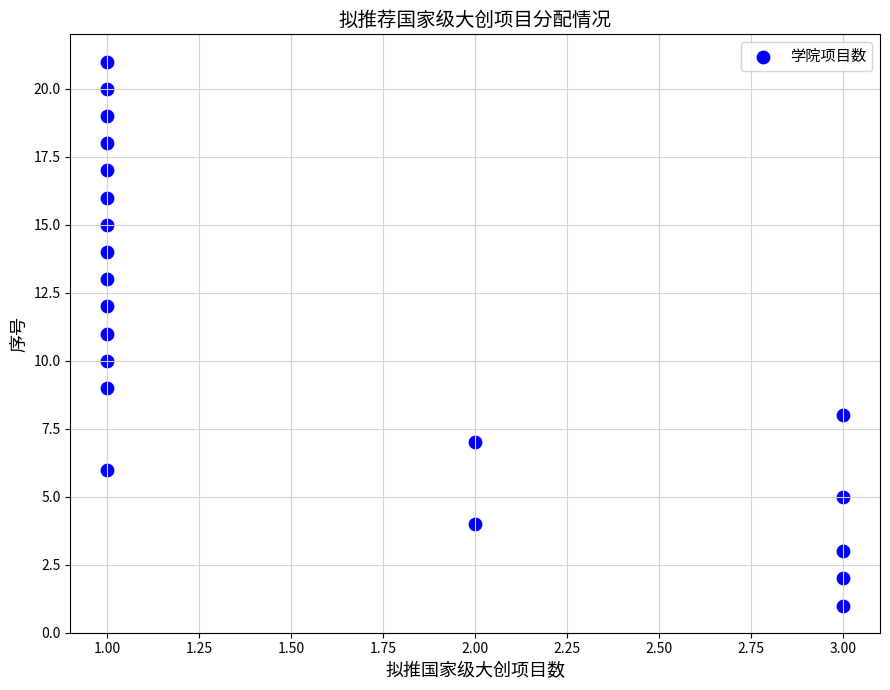

What is the range of Y values (max minus min)?

20